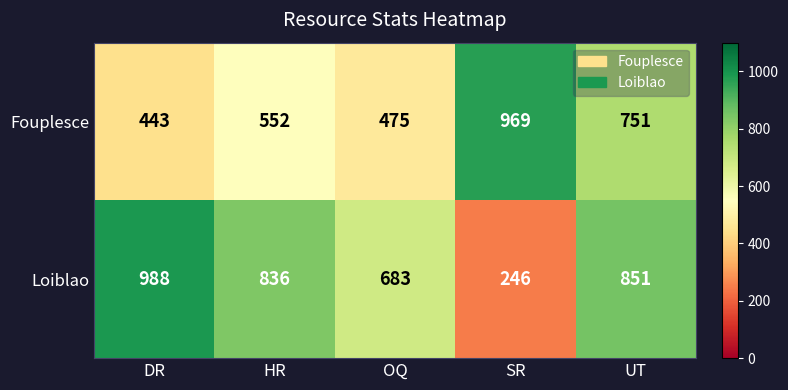

Reading left to right, list all the values displayed in this chart.

Fouplesce: DR=443	HR=552	OQ=475	SR=969	UT=751
Loiblao: DR=988	HR=836	OQ=683	SR=246	UT=851